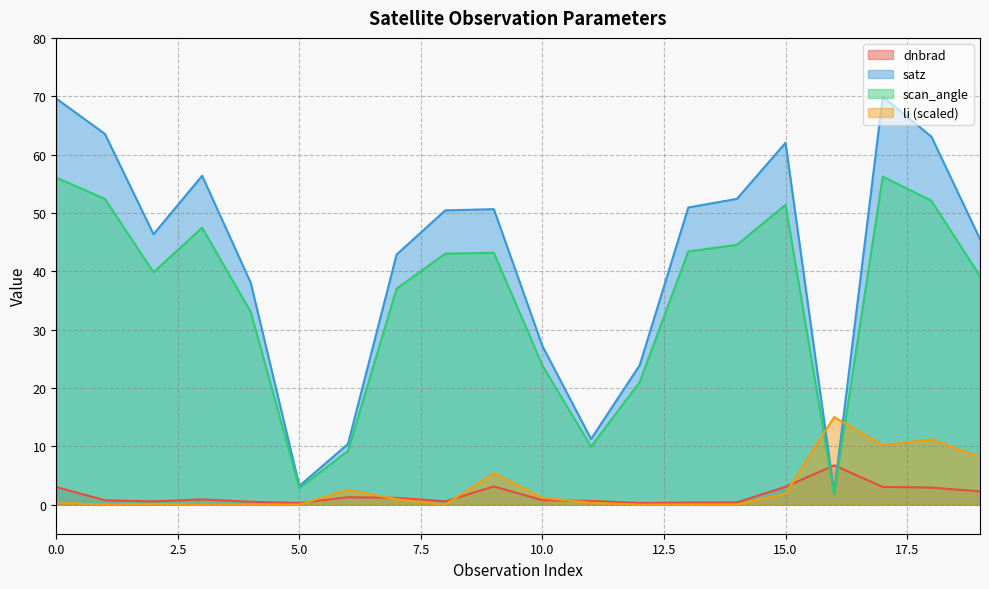

What is the difference between the dnbrad values at 10 and 3?

0.1